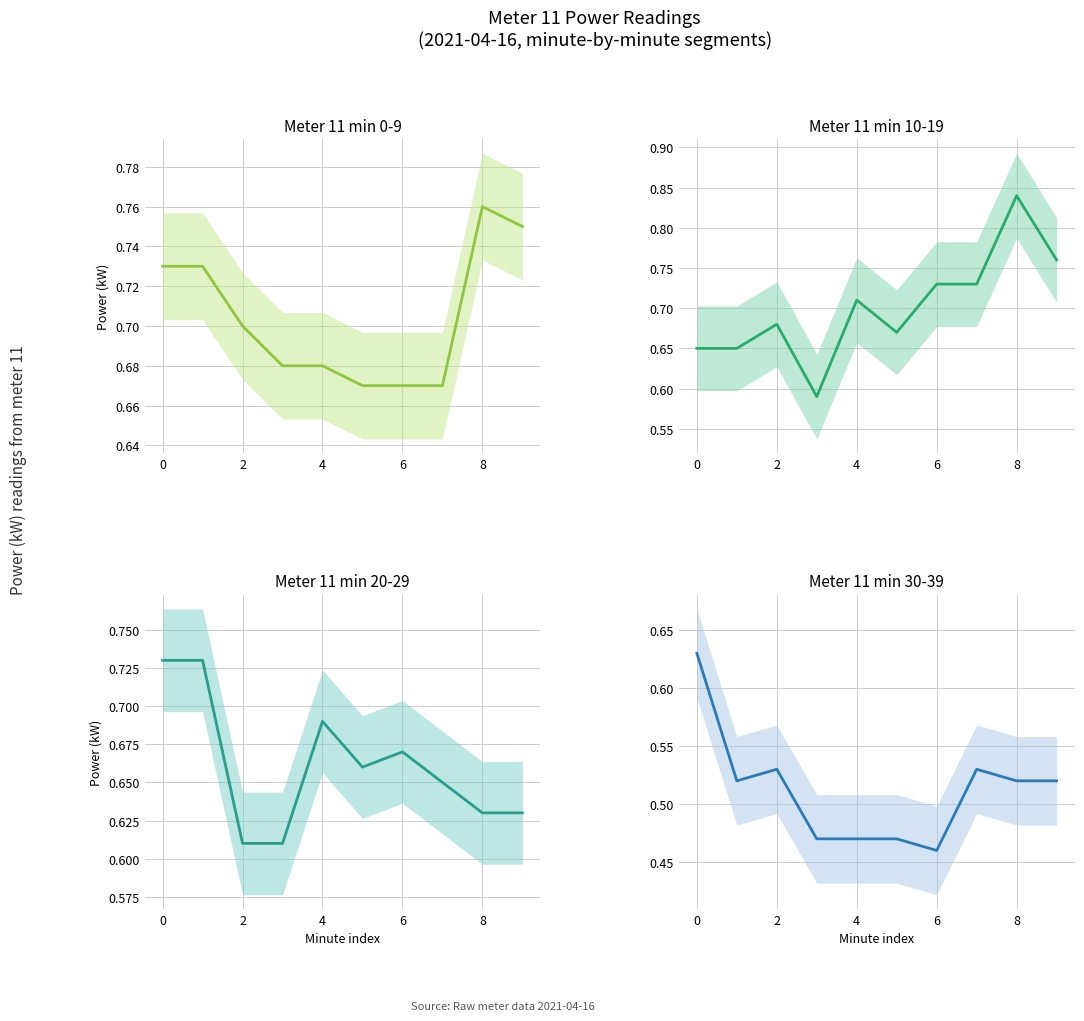

What is the difference between the second highest and second lowest values in the Meter 11 - Minute 20-29 series?

0.1